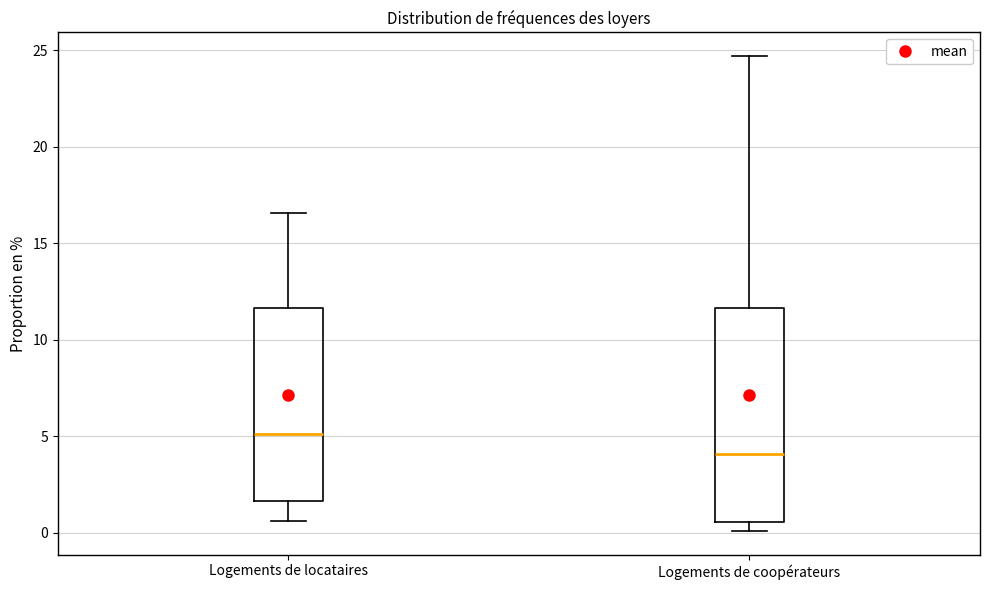

Comparing the boxes themselves (not the whiskers), which one is the tallest?

Logements de coopérateurs